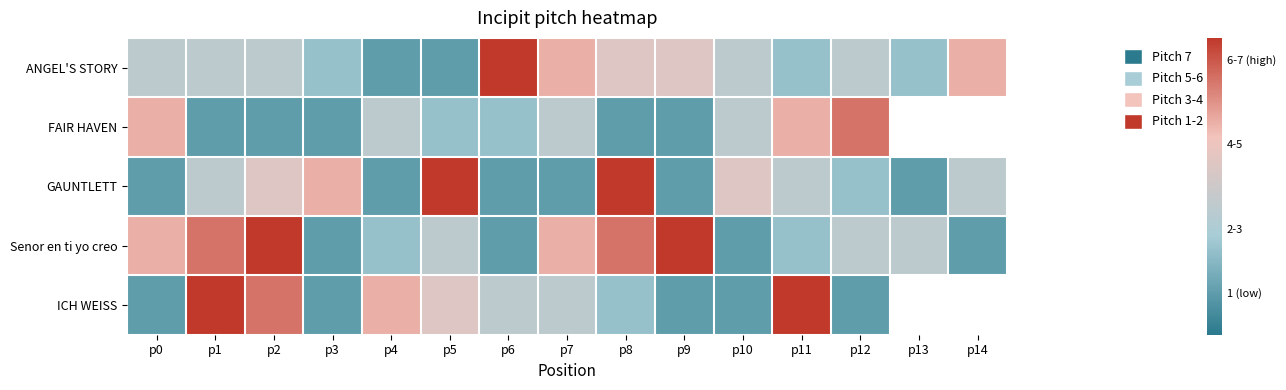

Where does the ANGEL'S STORY series first go above 3?

p6